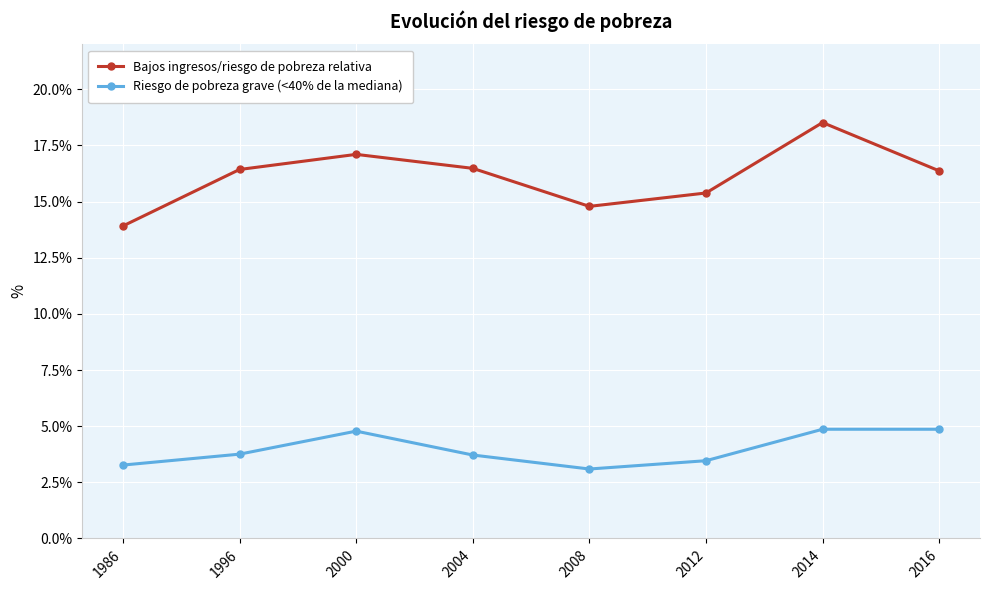

At 2012, list the series in order from largest to smallest.

Bajos ingresos/riesgo de pobreza relativa, Riesgo de pobreza grave (<40% de la mediana)